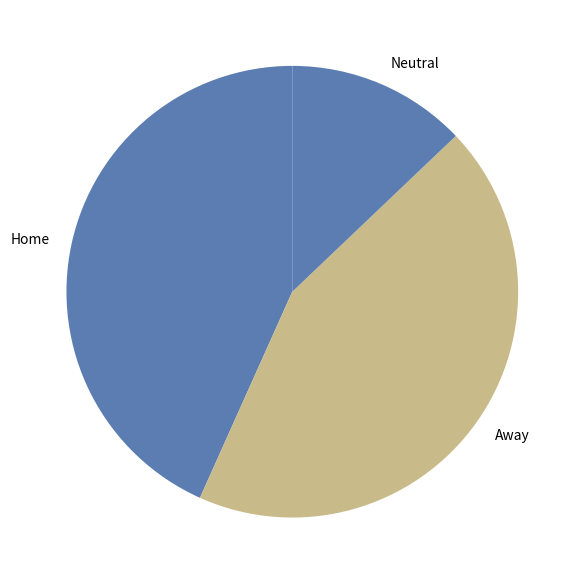

Do Neutral and Home together represent more than half of the pie?

Yes